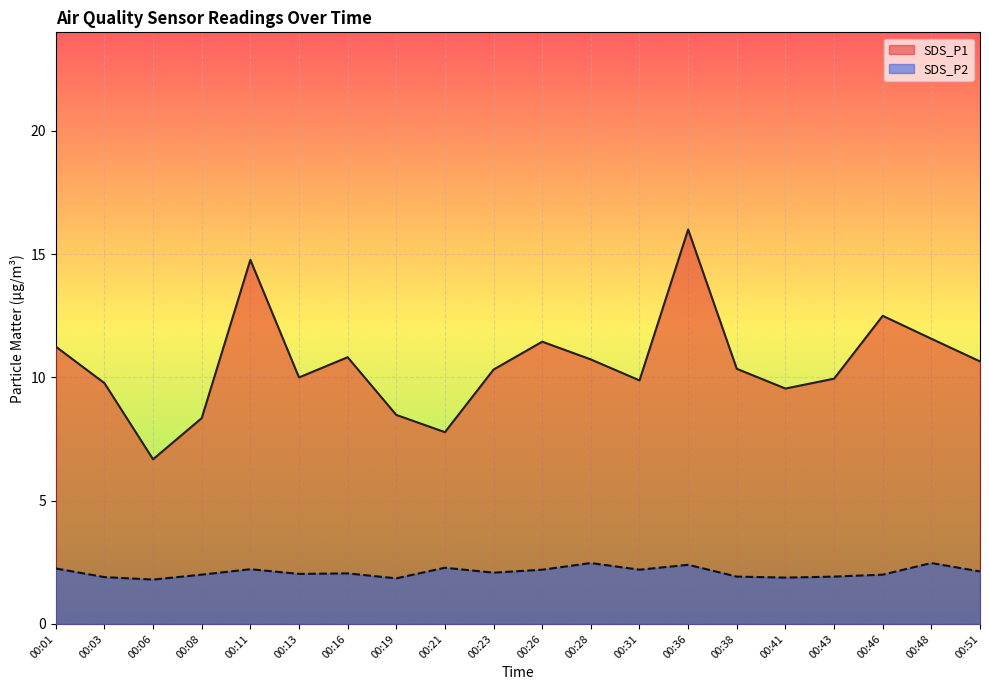

Is it true that SDS_P1 equals 12.5 at 00:46?

True